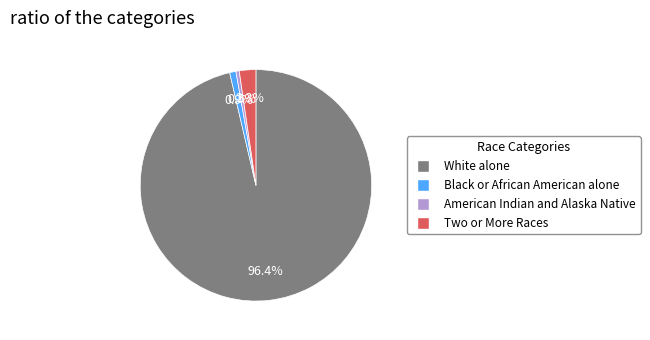

Between Two or More Races and Black or African American alone, which is larger?

Two or More Races